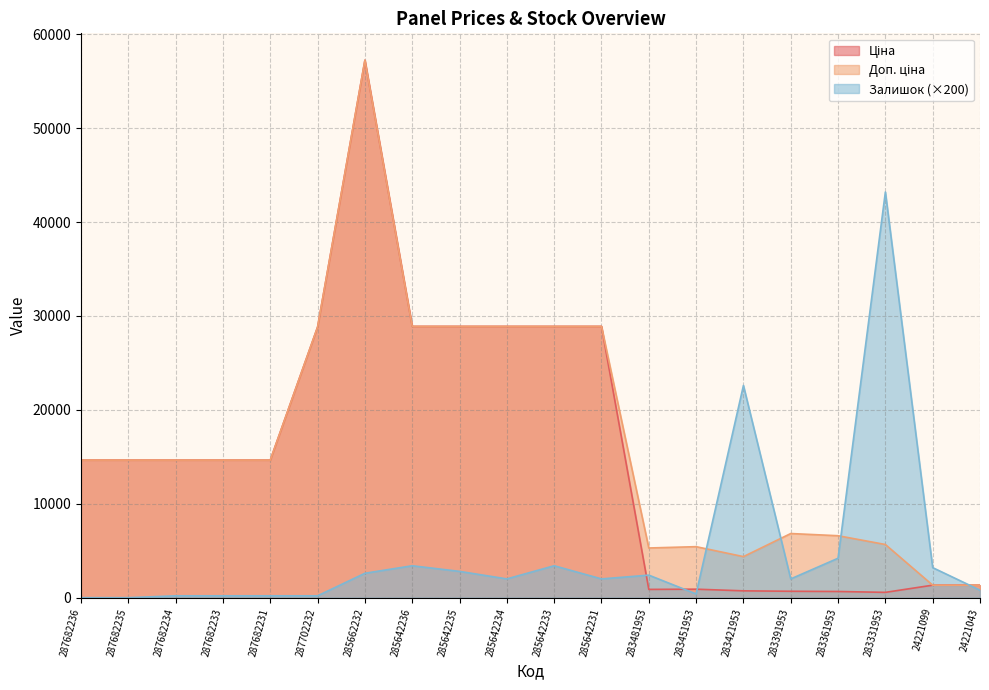

What are all the series names shown in the legend?

Ціна, Доп. ціна, Залишок